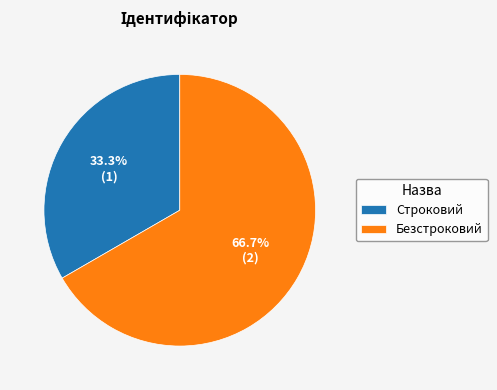

Rank the categories by value from highest to lowest.

Безстроковий, Строковий